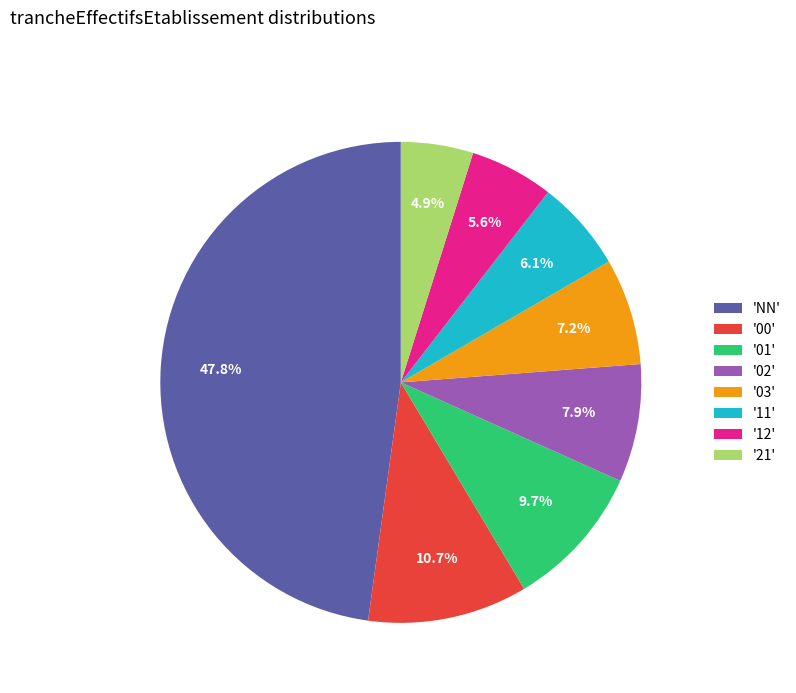

How many slices are in this pie chart?

8